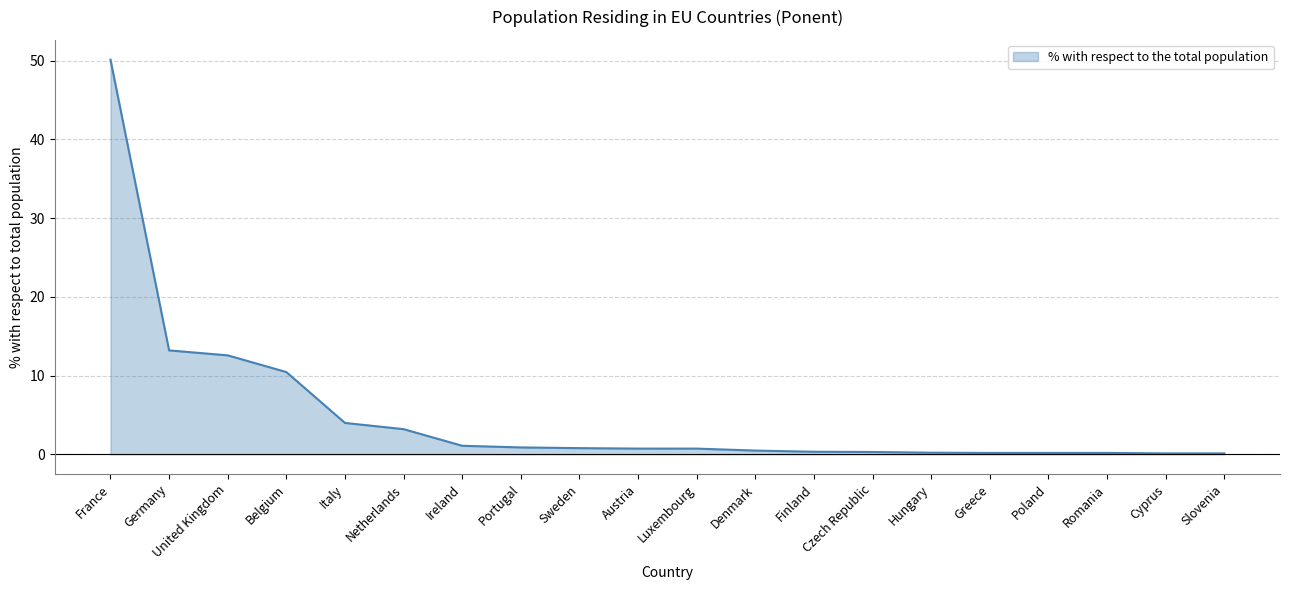

What is the maximum value shown in the chart?

50.1